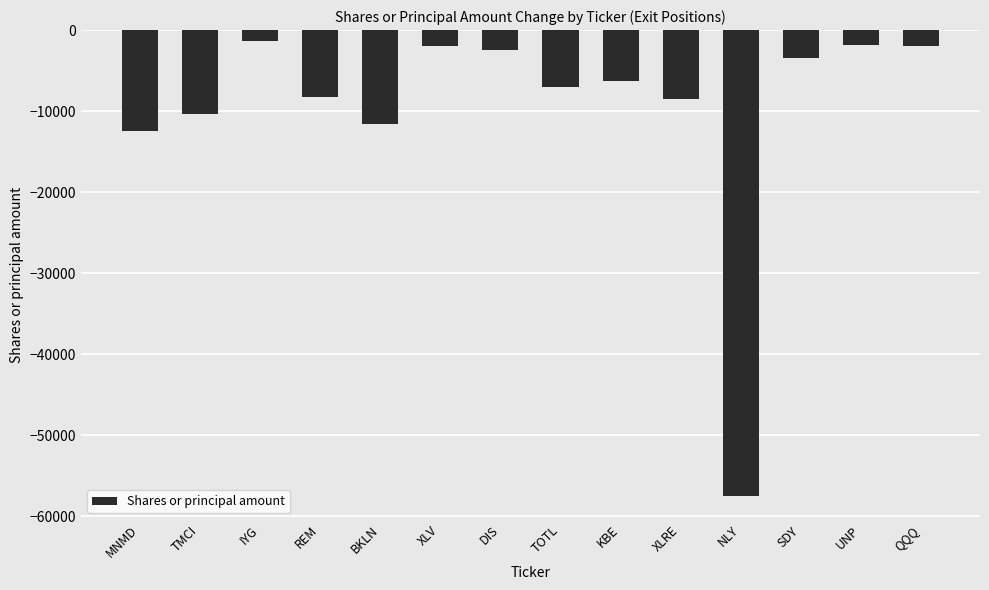

What position from the right is KBE?

6